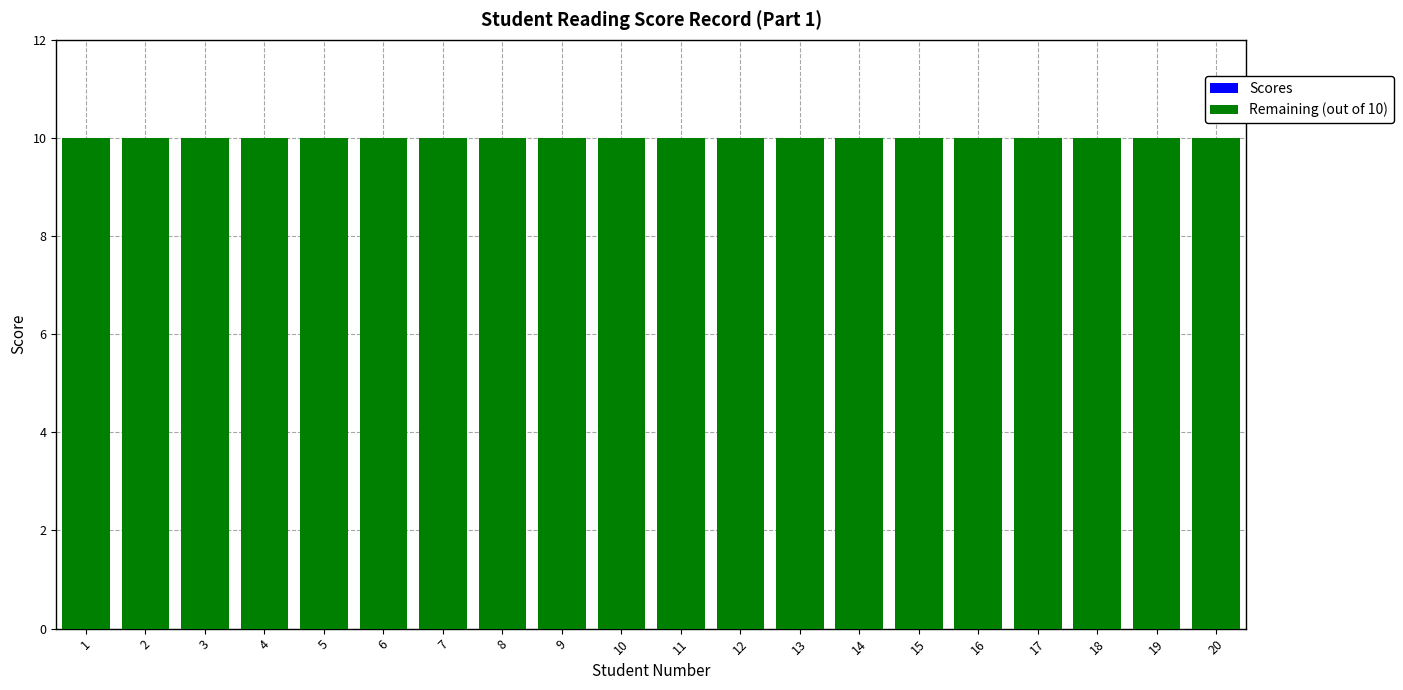

Reading right to left, list all the values displayed in this chart.

Scores: 20=0	19=0	18=0	17=0	16=0	15=0	14=0	13=0	12=0	11=0	10=0	9=0	8=0	7=0	6=0	5=0	4=0	3=0	2=0	1=0
Remaining (out of 10): 20=10	19=10	18=10	17=10	16=10	15=10	14=10	13=10	12=10	11=10	10=10	9=10	8=10	7=10	6=10	5=10	4=10	3=10	2=10	1=10